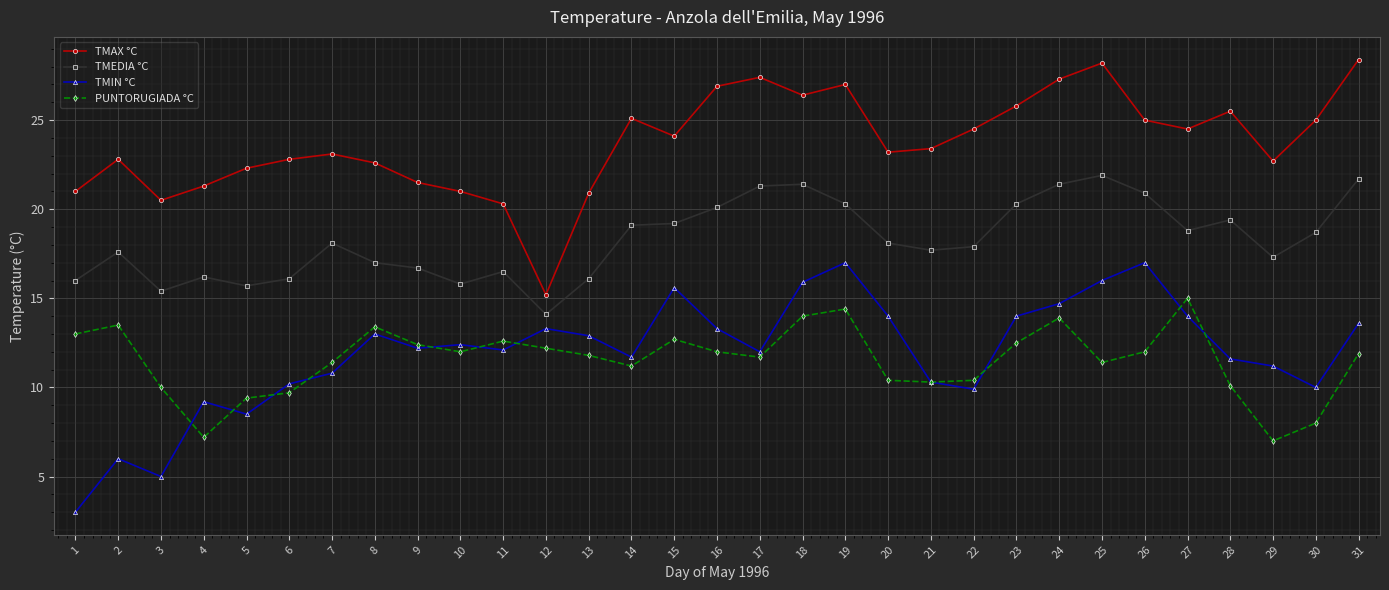

How many lines are shown in the chart?

4